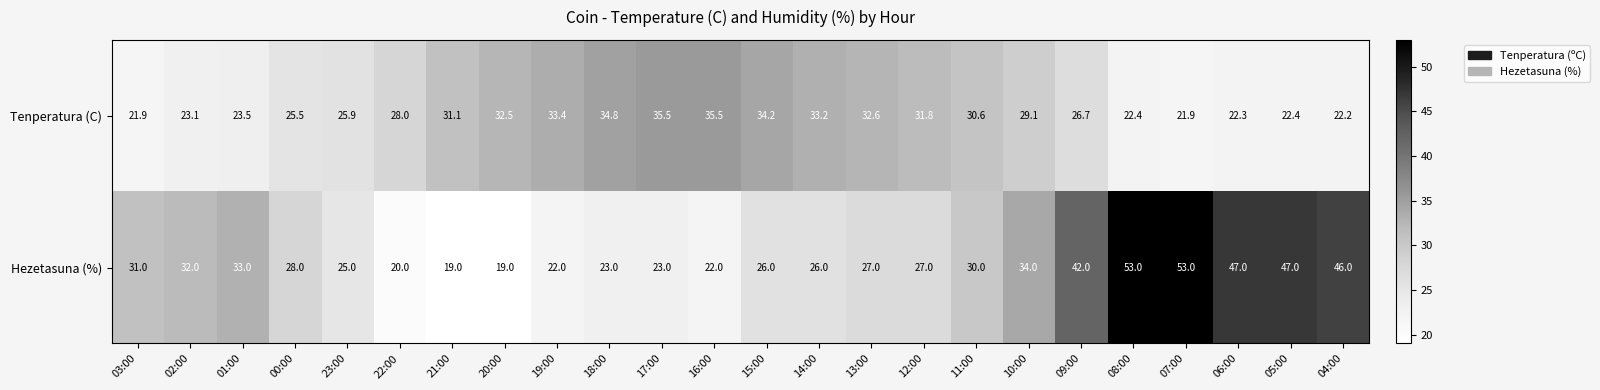

At which label is Hezetasuna (%) closest to 36?

10:00